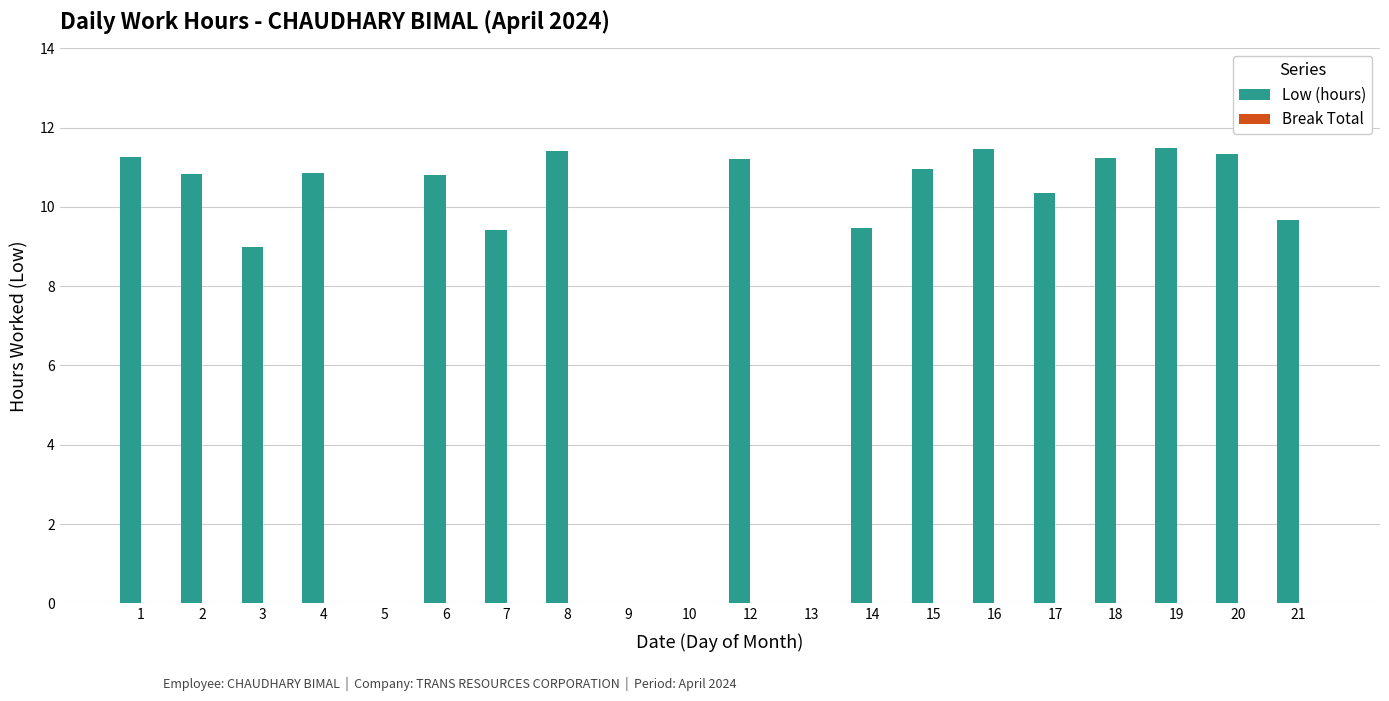

Are the bars horizontal?

No